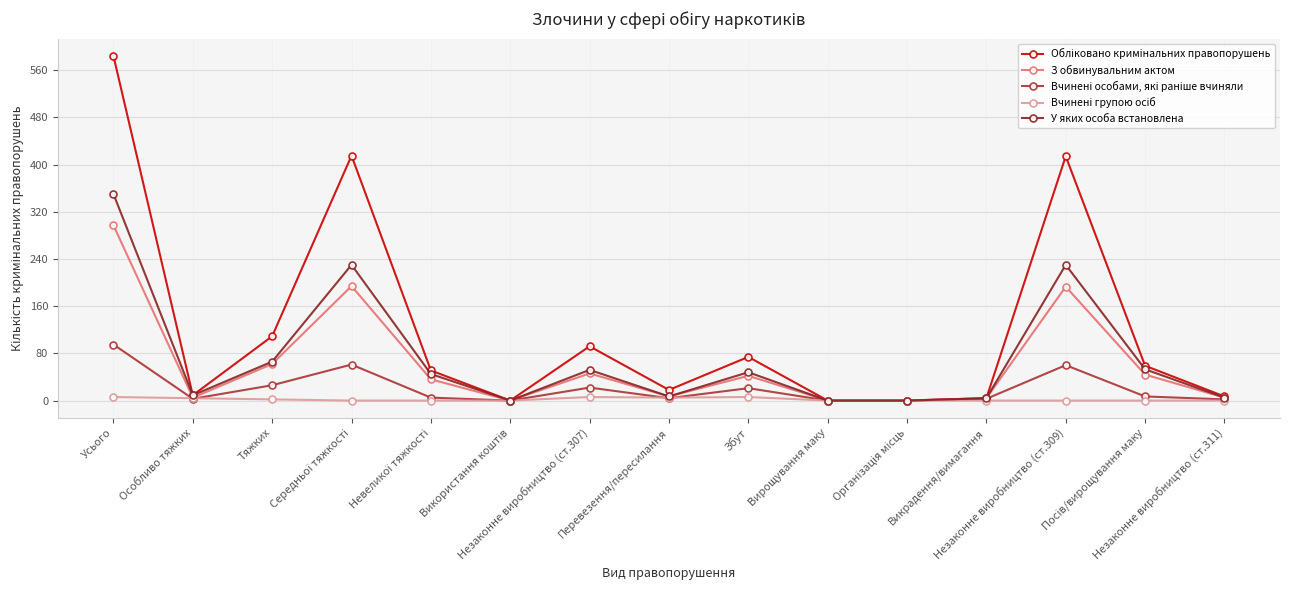

True or false: З обвинувальним актом has more than 1 interior local peaks.

True